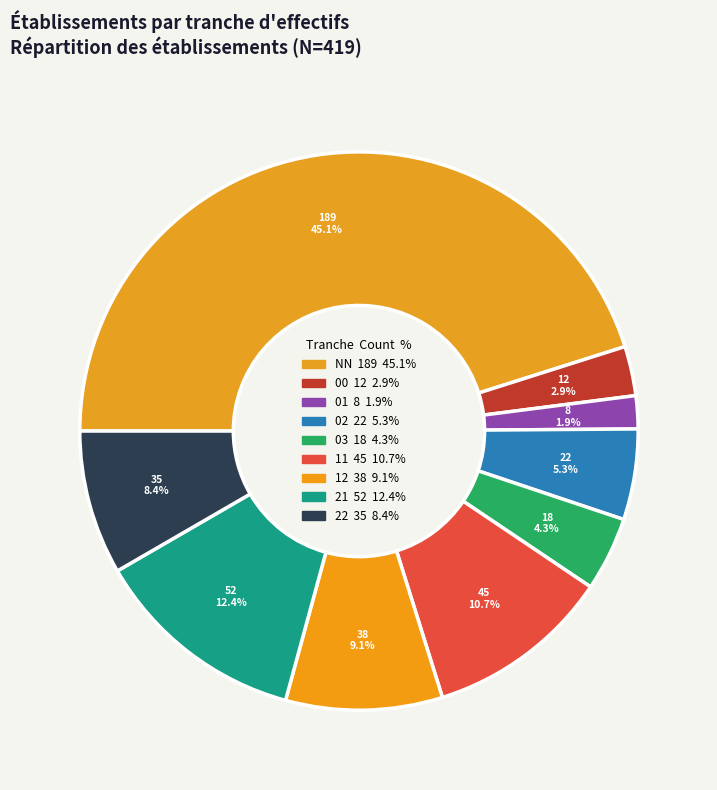

How many slices are in this pie chart?

9